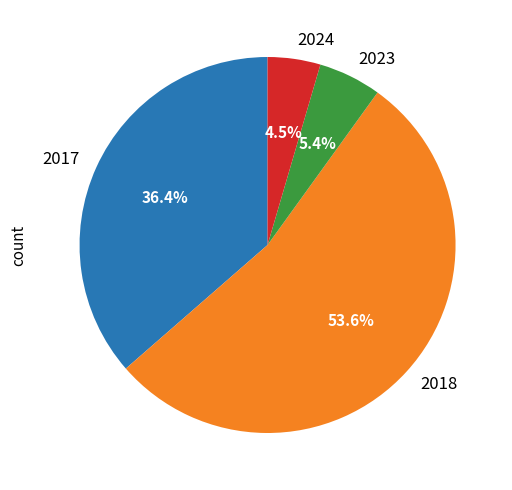

How many segments does this pie chart have?

4